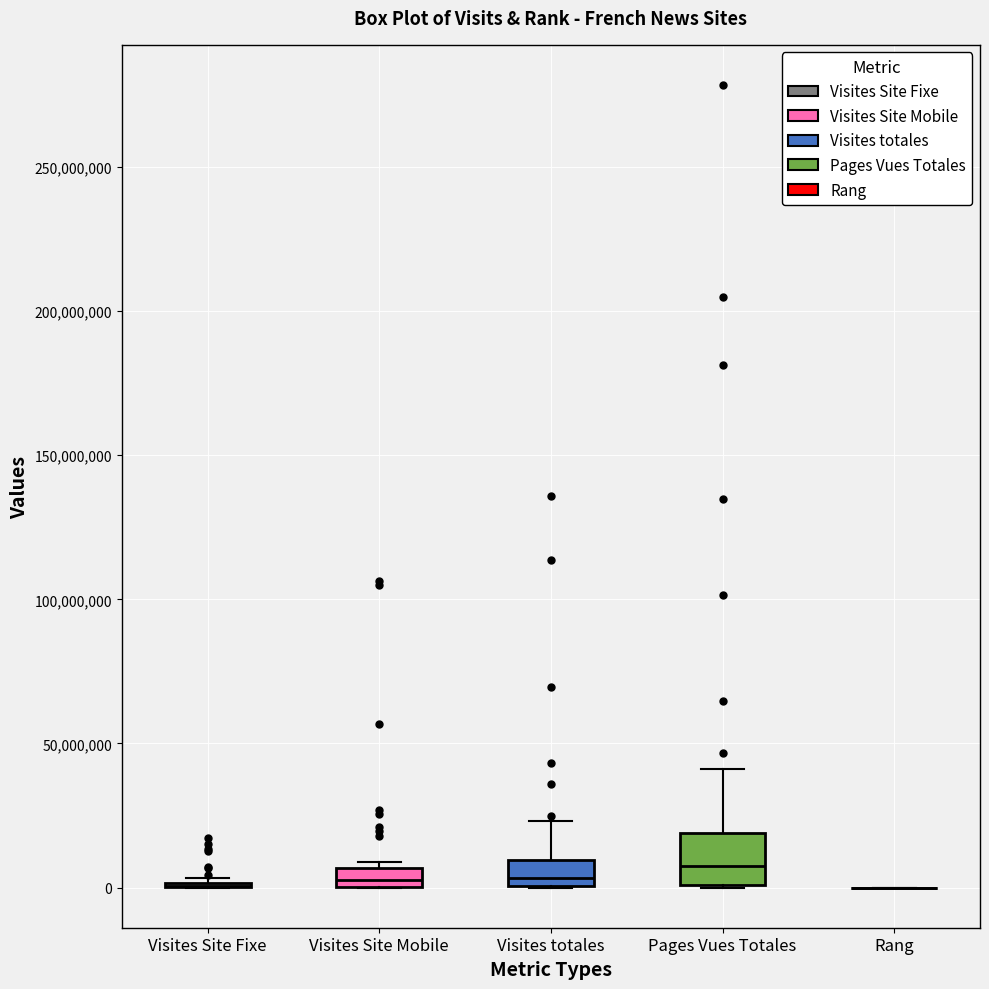

Which box is the tallest, from its lower edge to its upper edge?

Pages Vues Totales